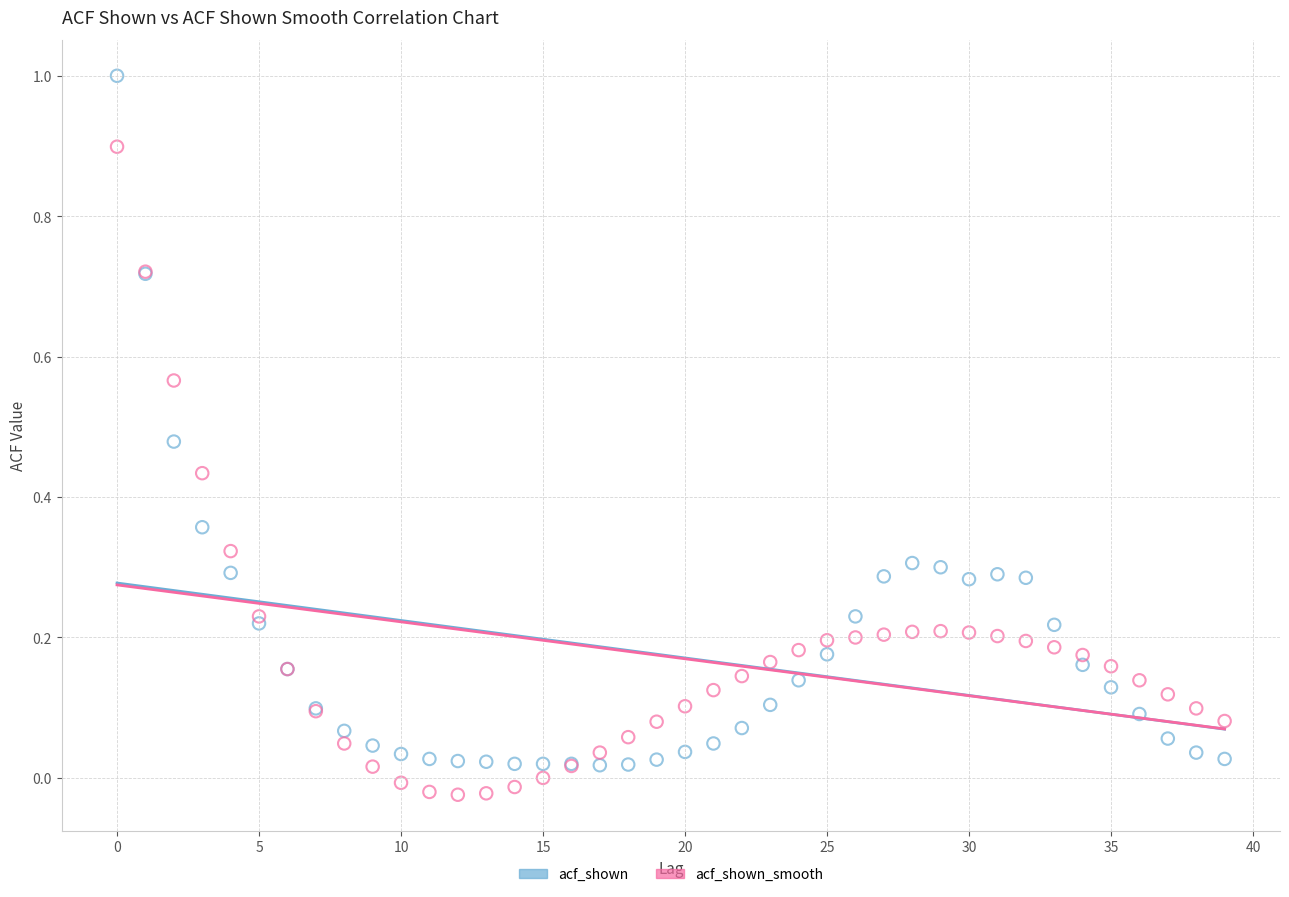

Which series reaches the maximum Y coordinate?

acf_shown